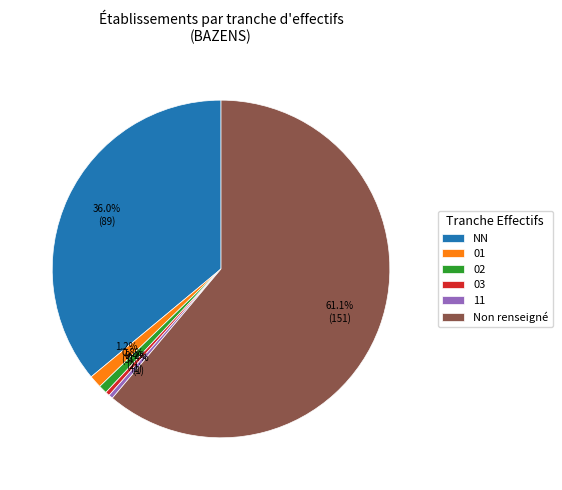

How many slices are in this pie chart?

6